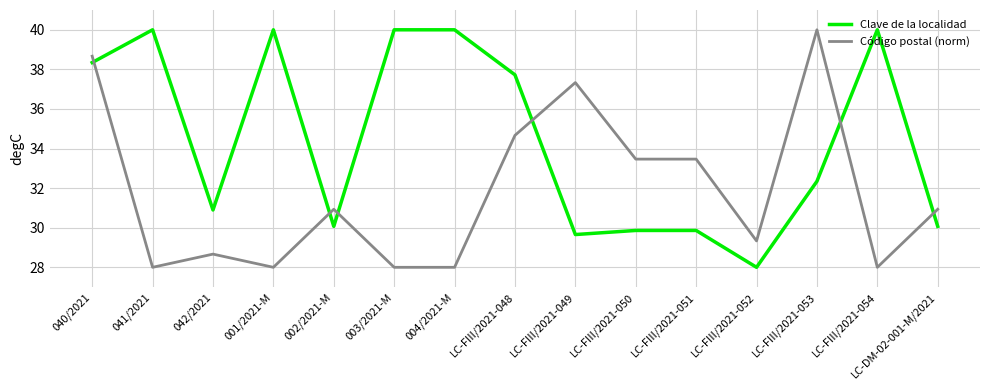

The value of Clave de la localidad at LC-FIII/2021-048 is 37.7. True or false?

True